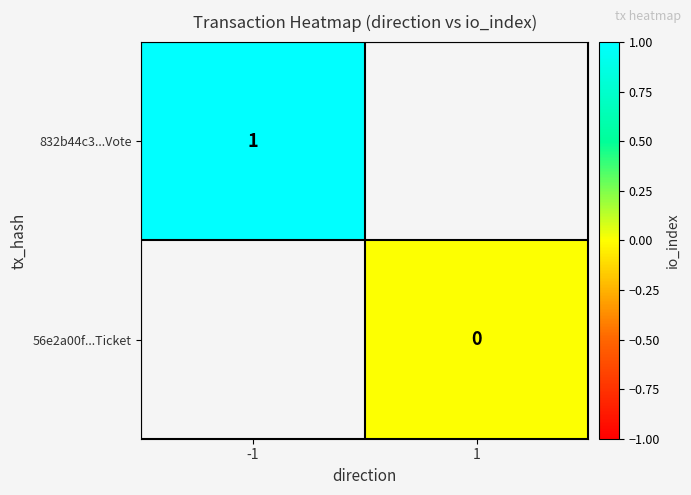

Is the value of 832b44c3...Vote at -1 greater than the value of 56e2a00f...Ticket at 1?

Yes